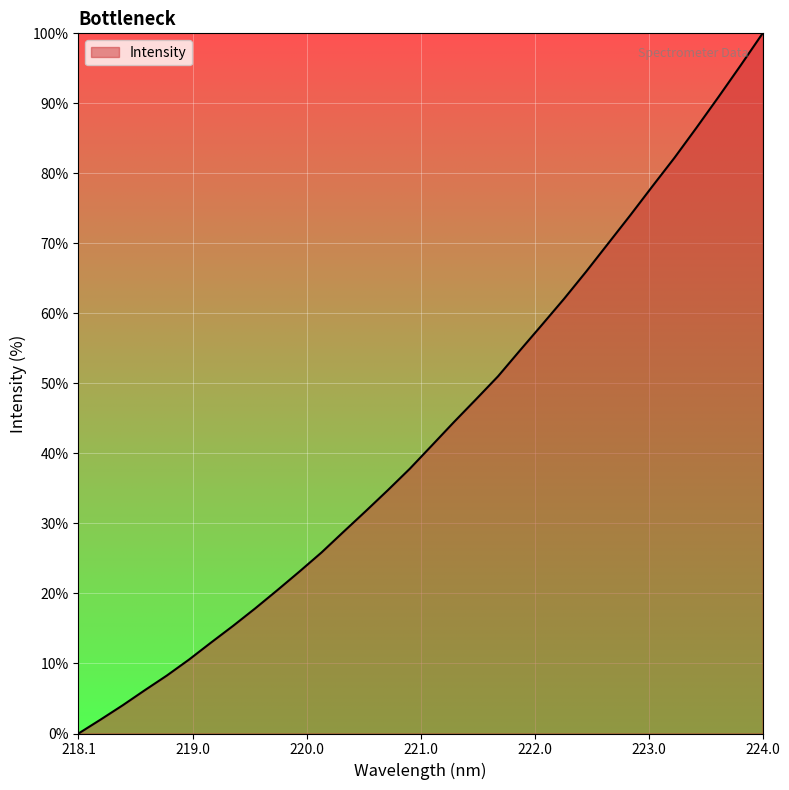

At which category does the chart reach its peak across all series?

224.0